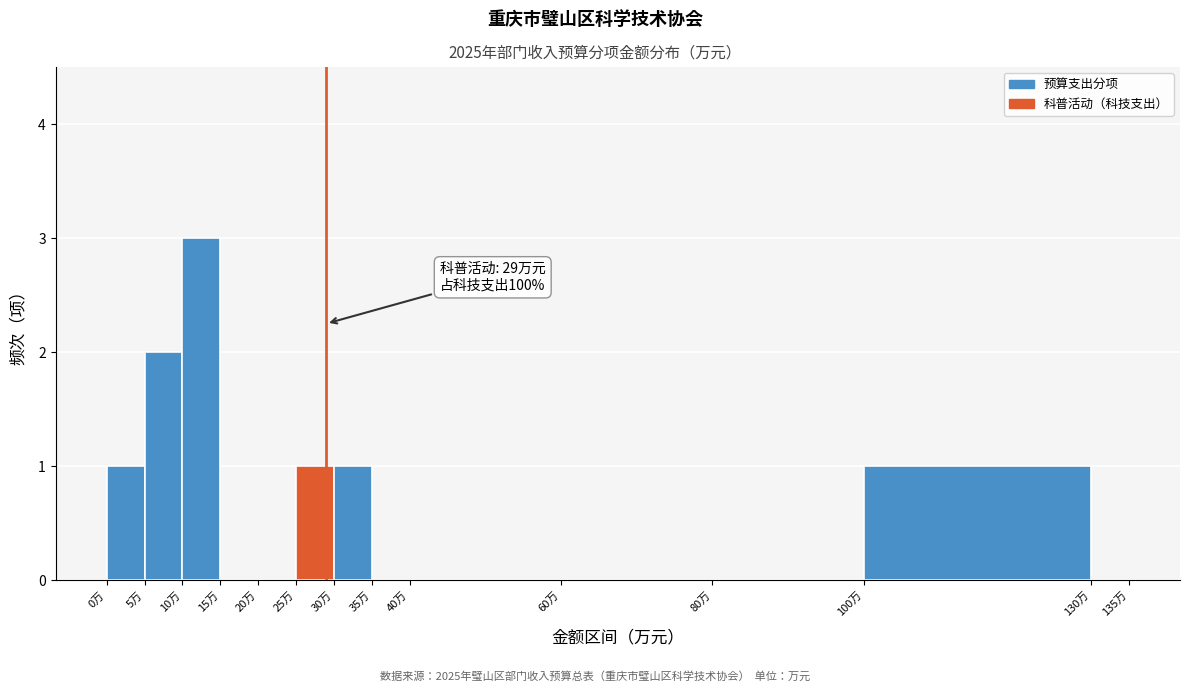

Over which range of the x-axis is the bar tallest?

10 to 15